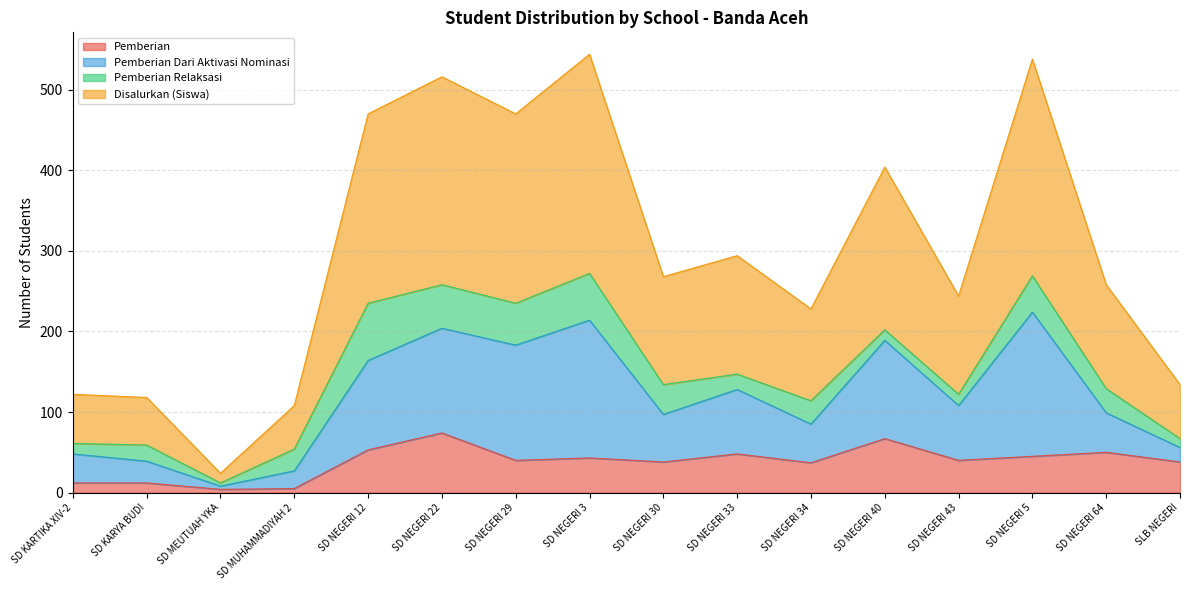

Where is the first local maximum for Disalurkan (Siswa)?

SD NEGERI 22